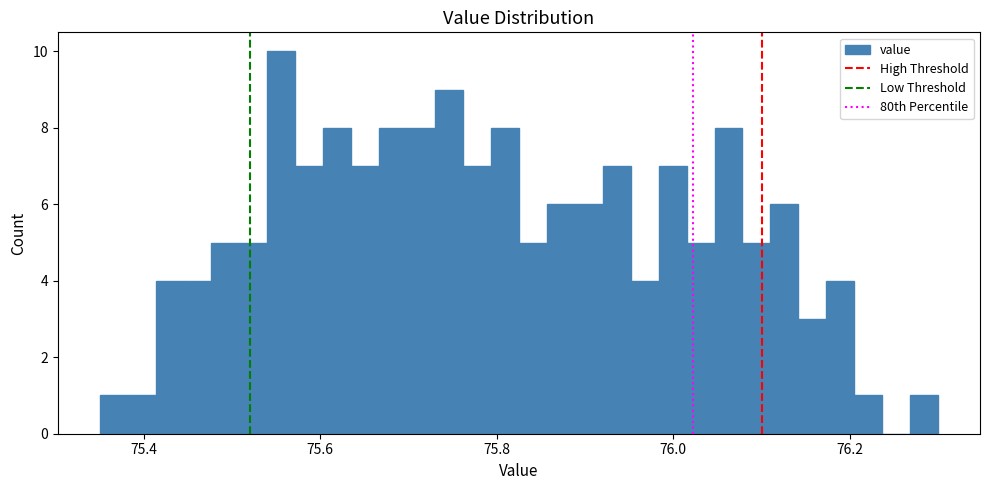

Read against the x-axis, roughly where is the centre of the tallest bar?

75.56